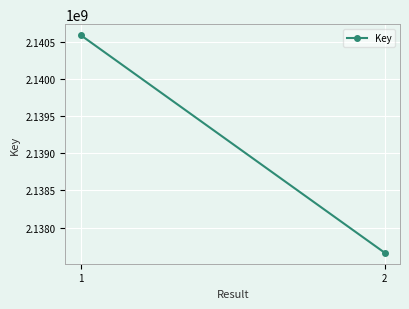

What is the smallest value displayed?

2137660039